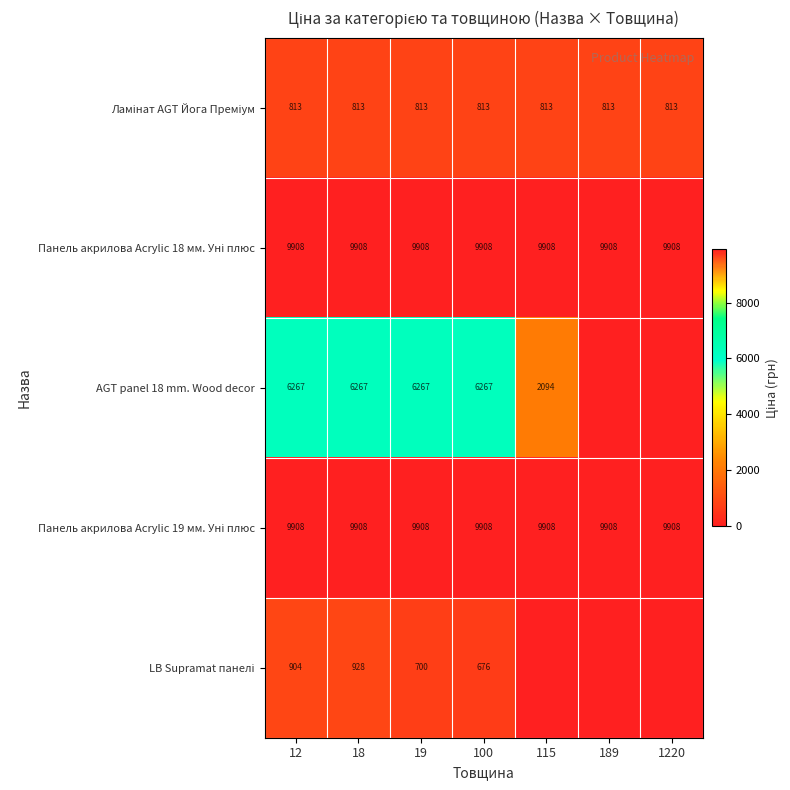

What is the spread (max minus min) of values at 100?

9232